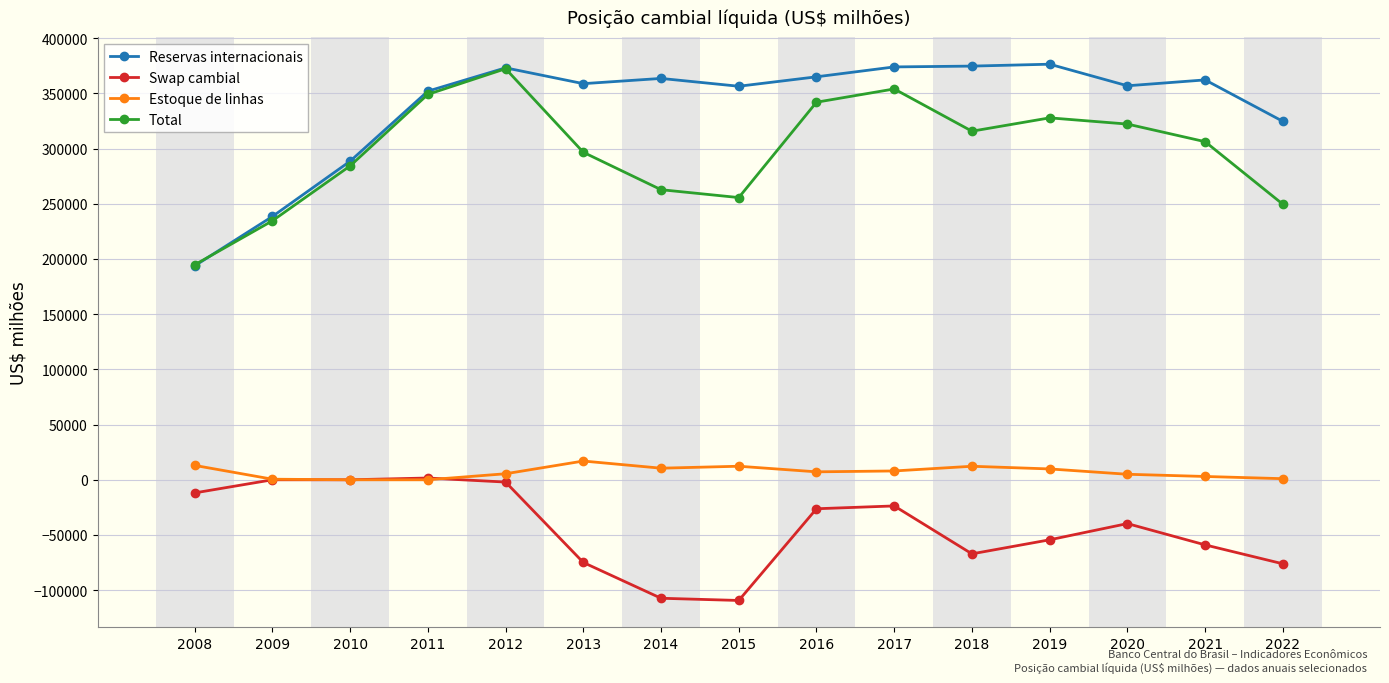

What is the value of the Swap cambial point at the 11th from the left?

-67090.2